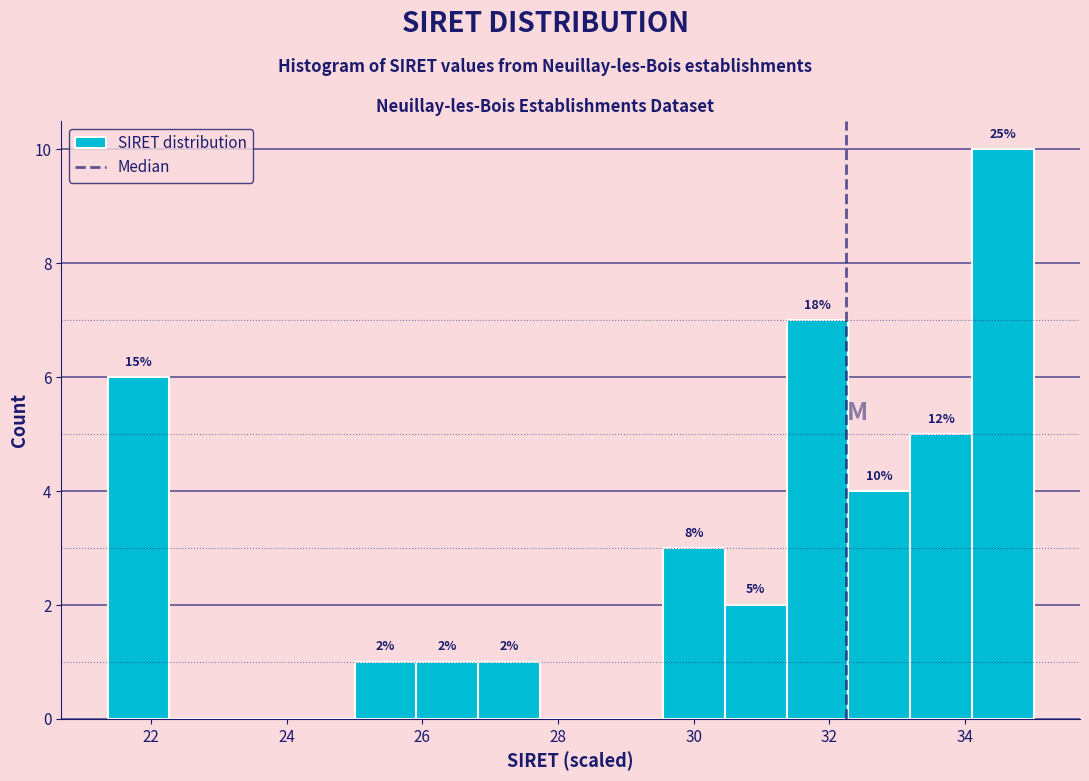

Over which range of the x-axis is the bar tallest?

34.2 to 35.0